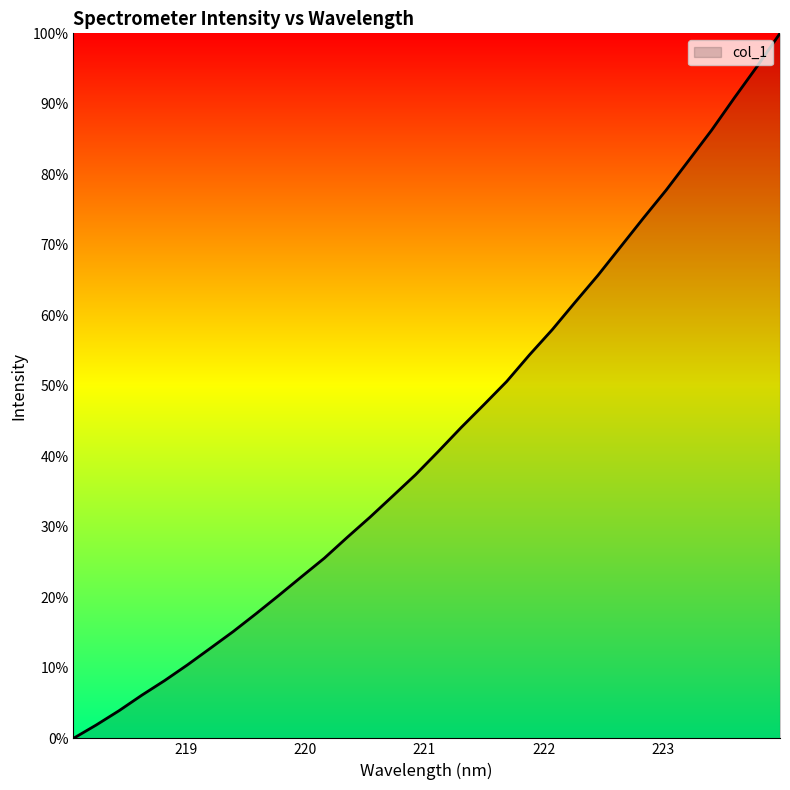

Is this an area chart (filled region under the line)?

Yes